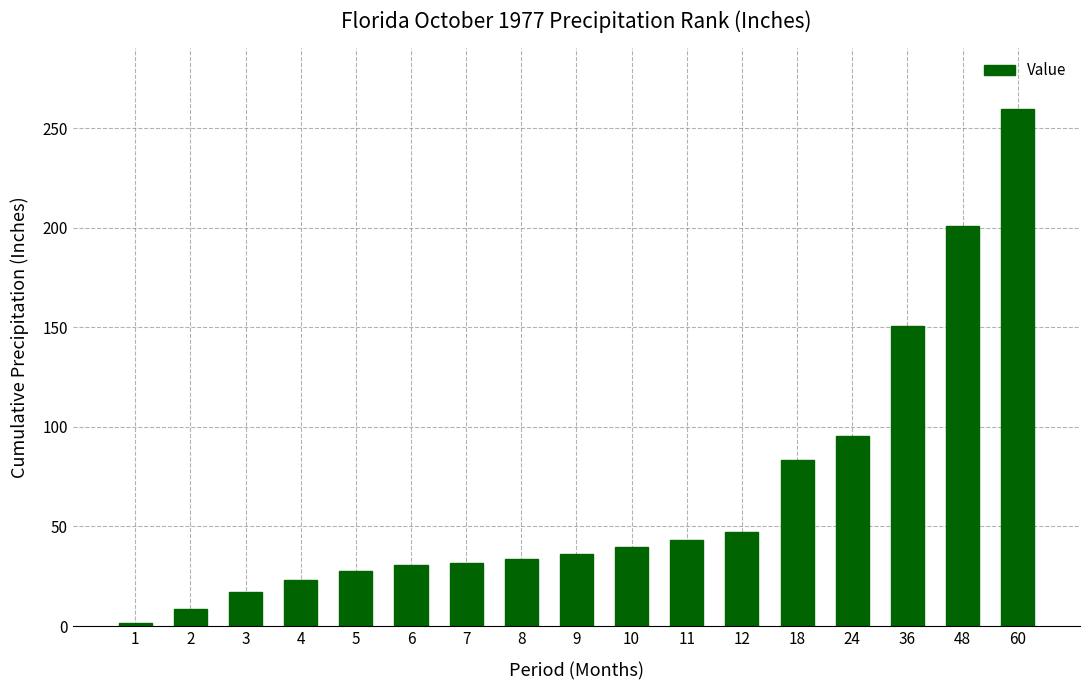

True or false: the data shows 83.4 at 18.

True